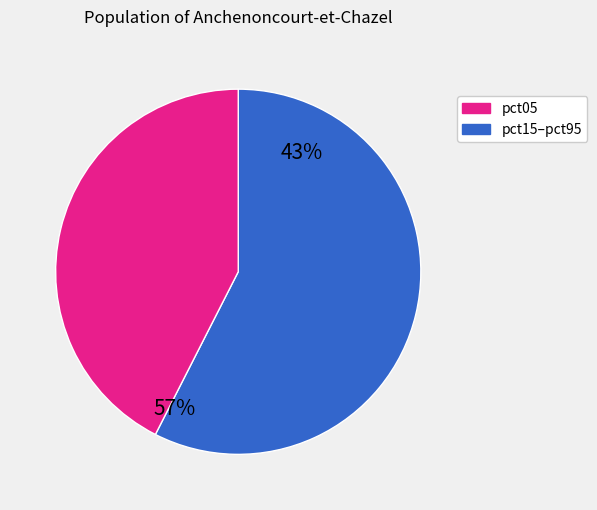

The pct05 slice represents 57% of the pie. True or false?

False